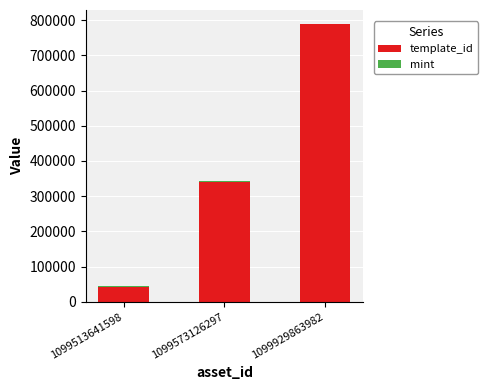

The template_id series shows 476094 at 1099929863982. True or false?

False